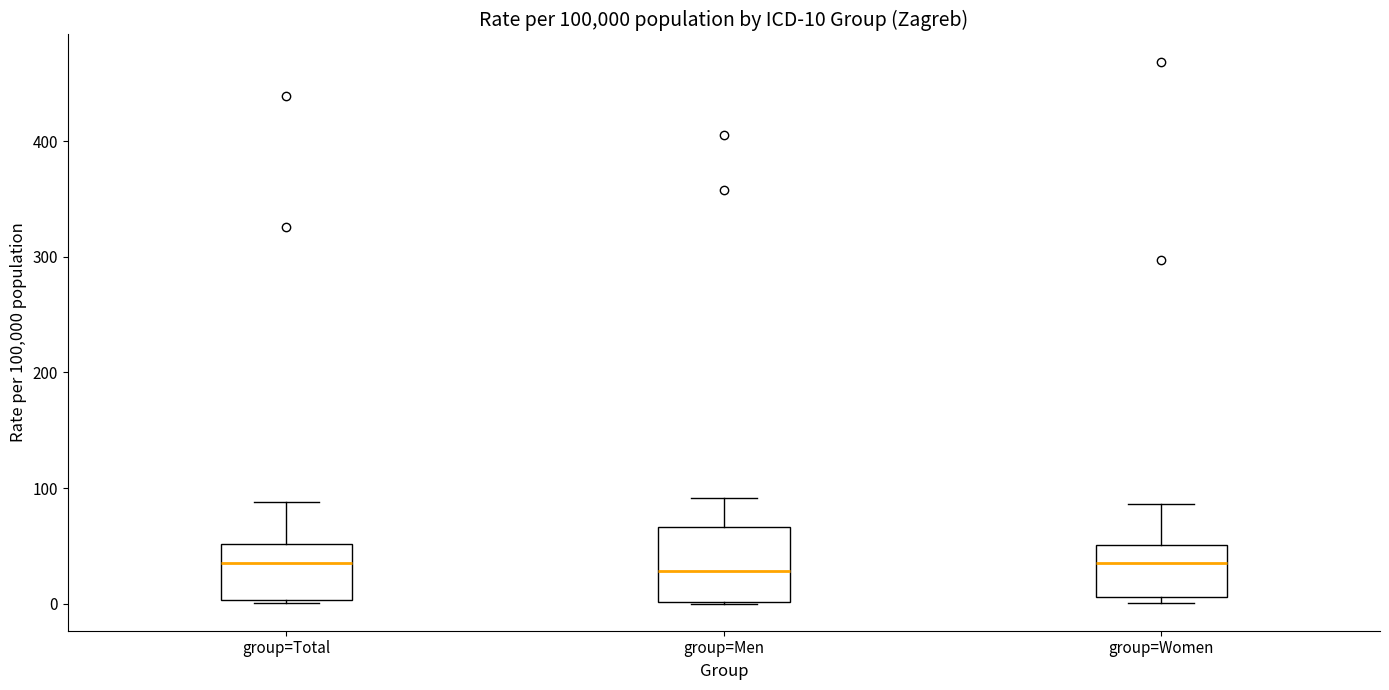

Comparing the boxes themselves (not the whiskers), which one is the tallest?

group=Men